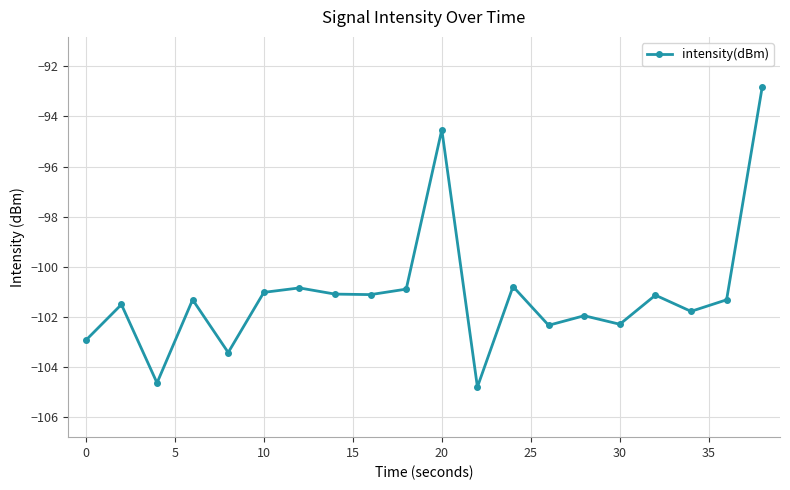

How many interior local valleys (lower than both neighbors) does the data have?

7